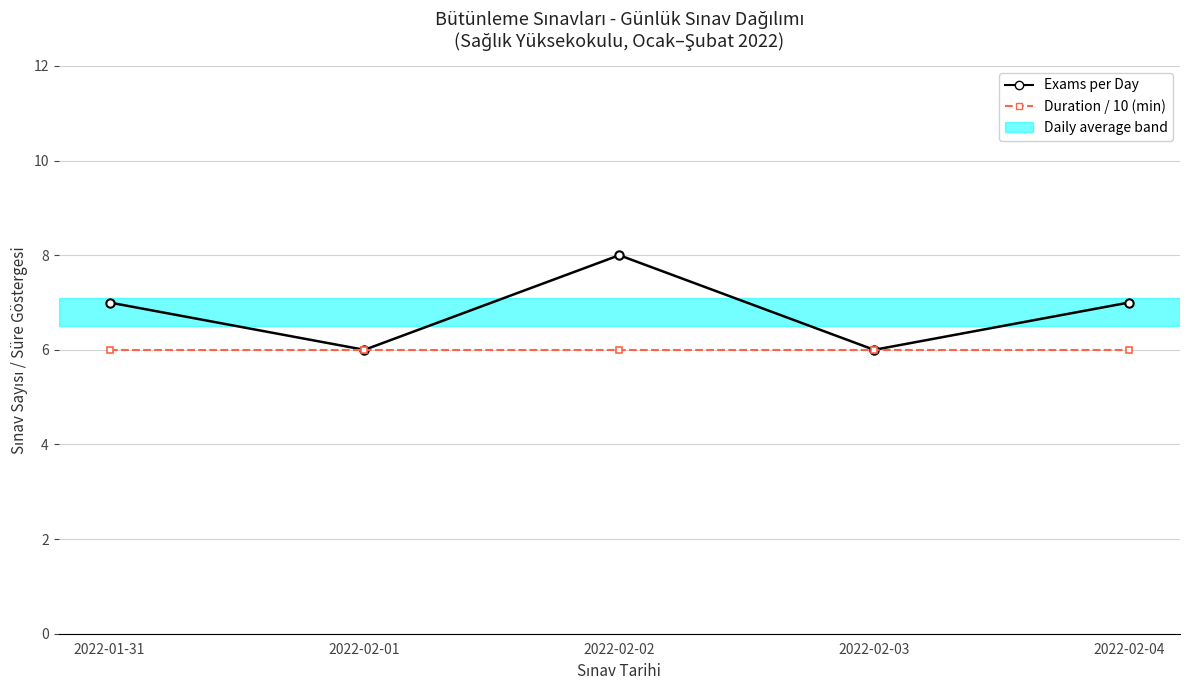

What position from the left is 2022-01-31?

1